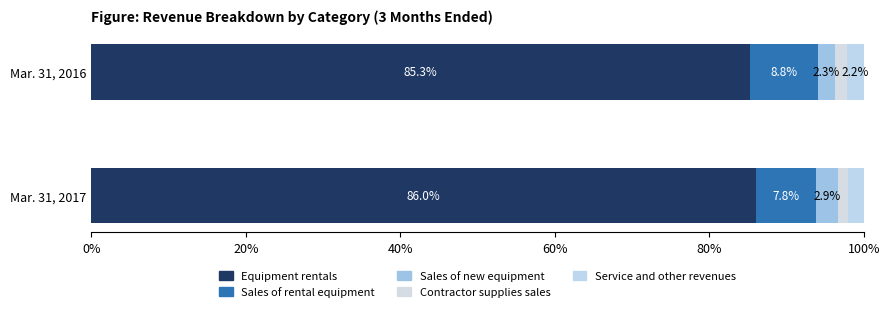

Count the number of data series in this chart.

5